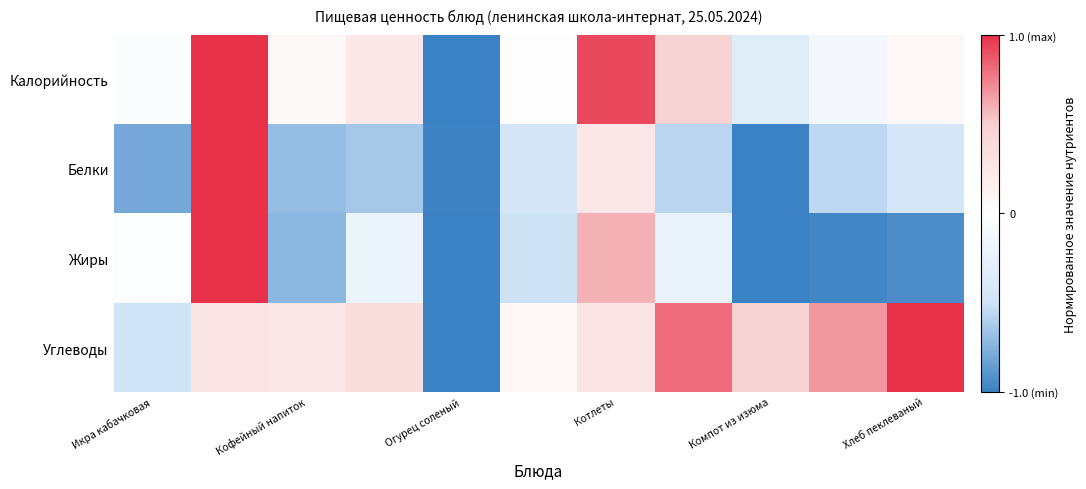

Which series has the largest range (max minus min)?

Калорийность